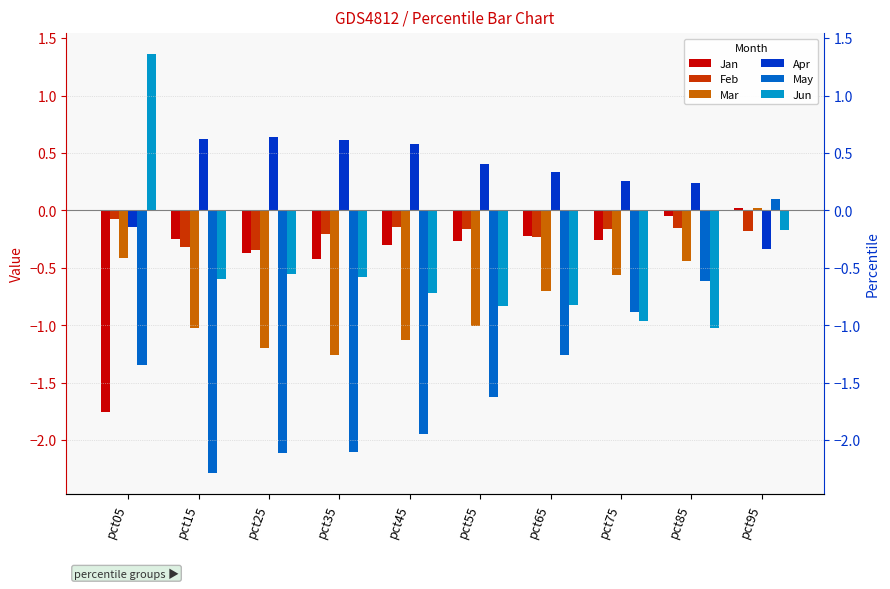

Does the chart contain any negative values?

Yes